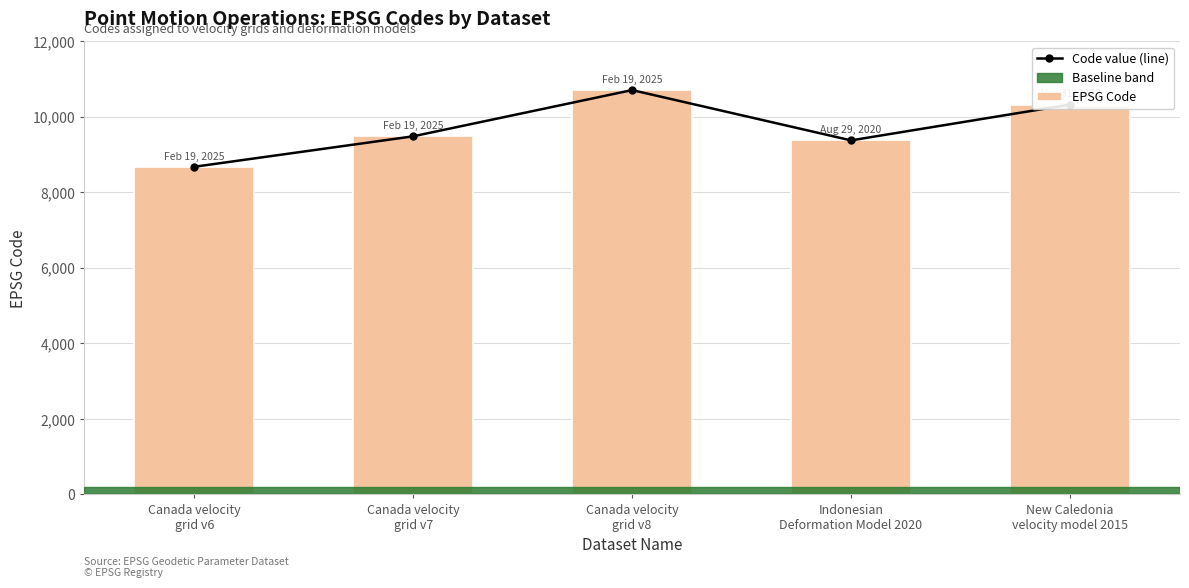

What is the label of the 3rd bar from the left?

Canada velocity
grid v8